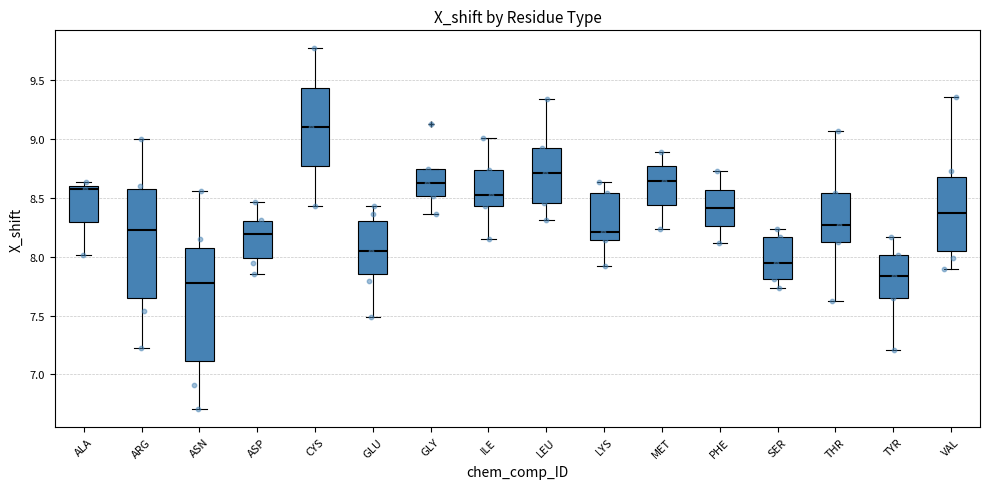

Reading left to right, read every box against the y-axis: the position of its median line, the range the box covers, and the ends of its whiskers. The values are not printed on the chart, so give them approximately, as read against the axis.

ALA: median 8.55, box 8.30 to 8.60, whiskers 8.00 to 8.65
ARG: median 8.20, box 7.65 to 8.55, whiskers 7.25 to 9.00
ASN: median 7.80, box 7.10 to 8.05, whiskers 6.70 to 8.55
ASP: median 8.20, box 8.00 to 8.30, whiskers 7.85 to 8.45
CYS: median 9.10, box 8.75 to 9.45, whiskers 8.45 to 9.75
GLU: median 8.05, box 7.85 to 8.30, whiskers 7.50 to 8.45
GLY: median 8.60, box 8.50 to 8.75, whiskers 8.35 to 8.75
ILE: median 8.50, box 8.45 to 8.75, whiskers 8.15 to 9.00
LEU: median 8.70, box 8.45 to 8.90, whiskers 8.30 to 9.35
LYS: median 8.20, box 8.15 to 8.55, whiskers 7.90 to 8.65
MET: median 8.65, box 8.45 to 8.75, whiskers 8.25 to 8.90
PHE: median 8.40, box 8.25 to 8.55, whiskers 8.10 to 8.70
SER: median 7.95, box 7.80 to 8.15, whiskers 7.75 to 8.25
THR: median 8.25, box 8.10 to 8.55, whiskers 7.65 to 9.05
TYR: median 7.85, box 7.65 to 8.00, whiskers 7.20 to 8.15
VAL: median 8.35, box 8.05 to 8.65, whiskers 7.90 to 9.35